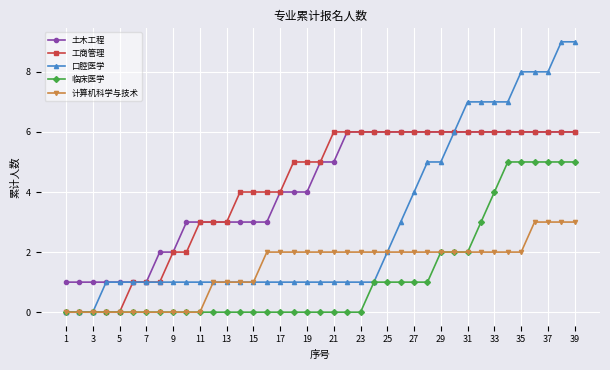

How many categories are shown in the chart?

39